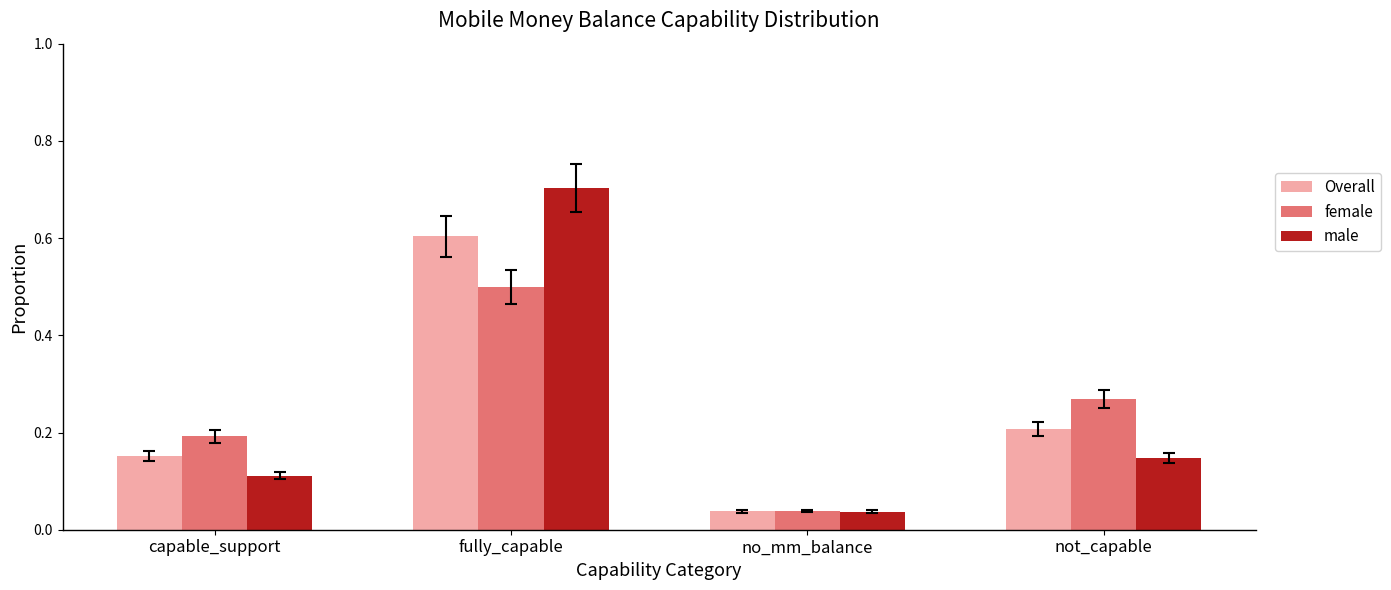

At which category is the sum across all series the highest?

fully_capable